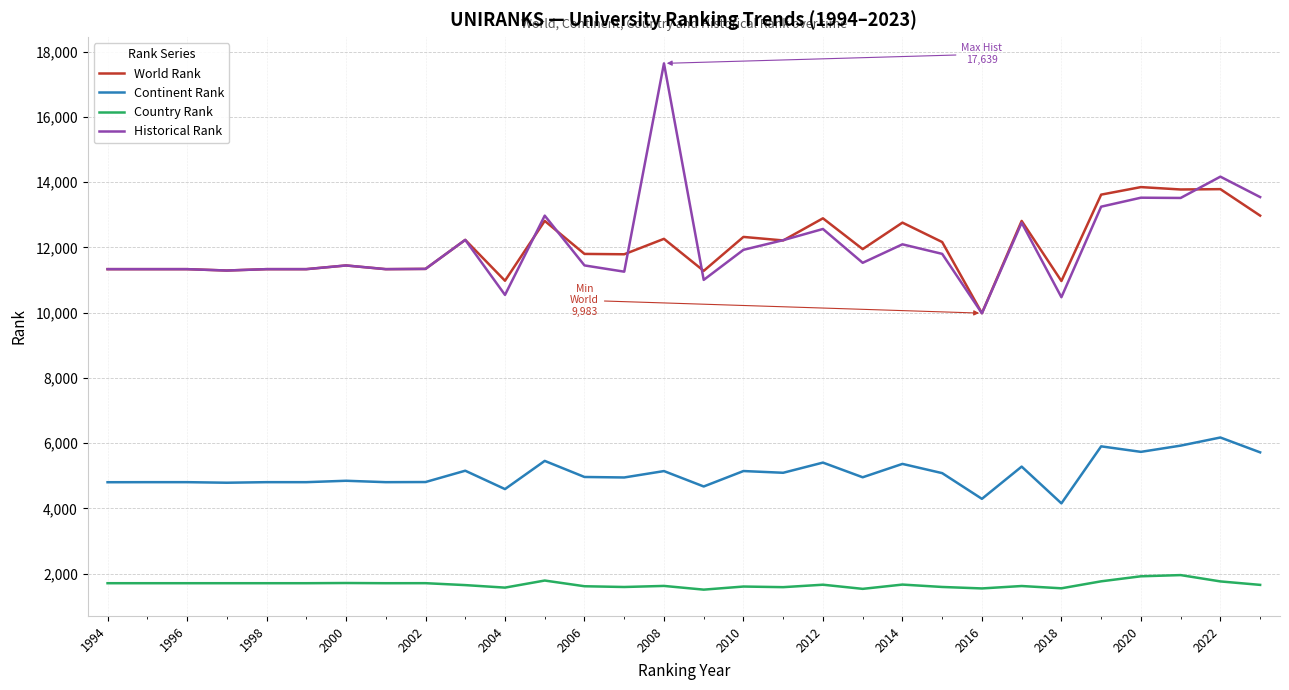

List the series in order of their peak value, lowest first.

Country Rank, Continent Rank, World Rank, Historical Rank